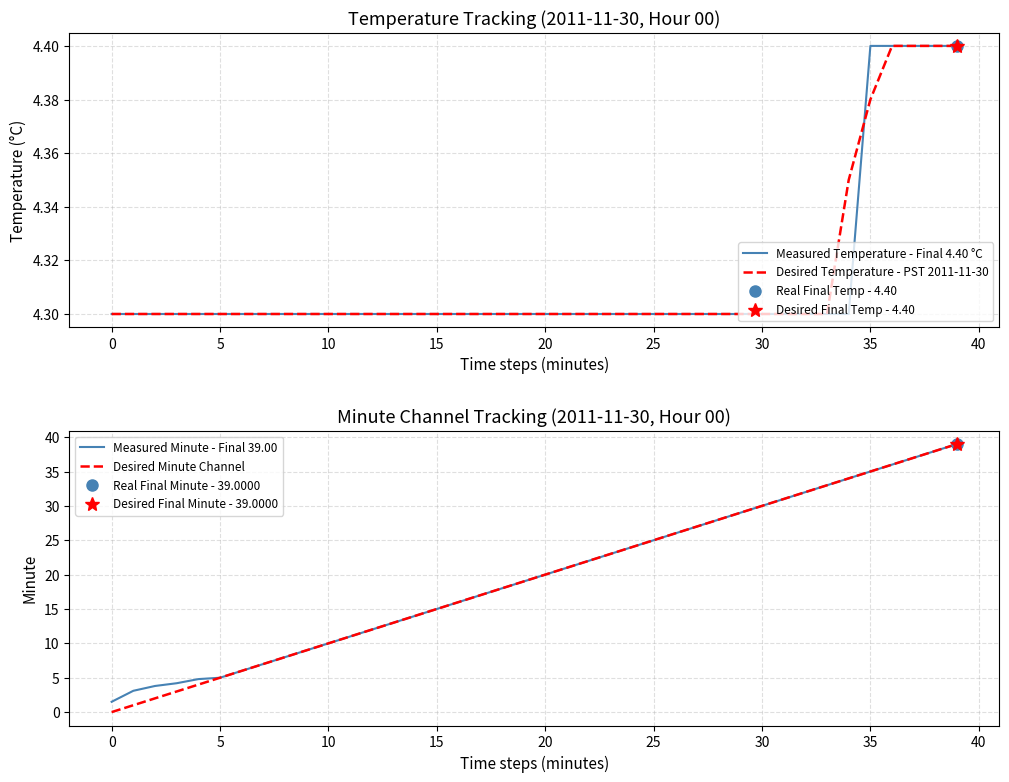

At how many categories does at least one series exceed 12?

27